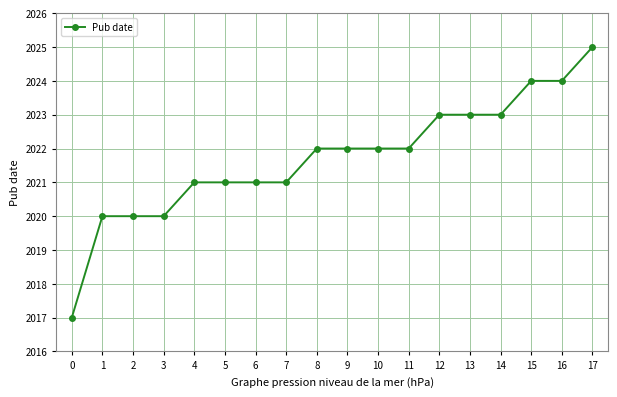

Does the chart display data point markers on the line(s)?

Yes